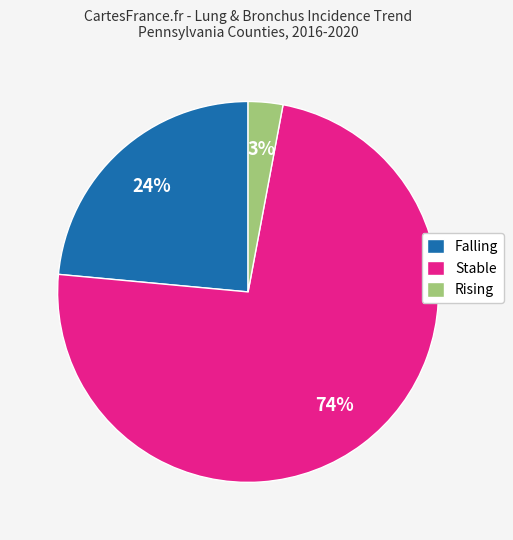

What is the largest slice in the pie chart?

Stable